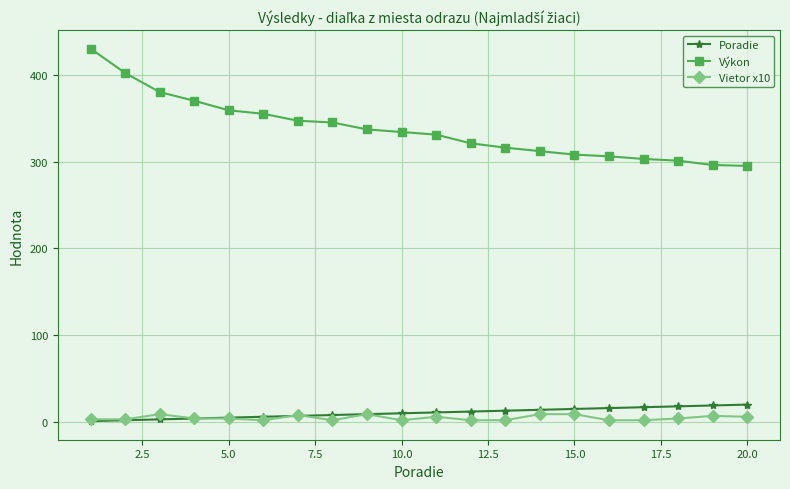

True or false: Poradie and Výkon cross at least once.

False